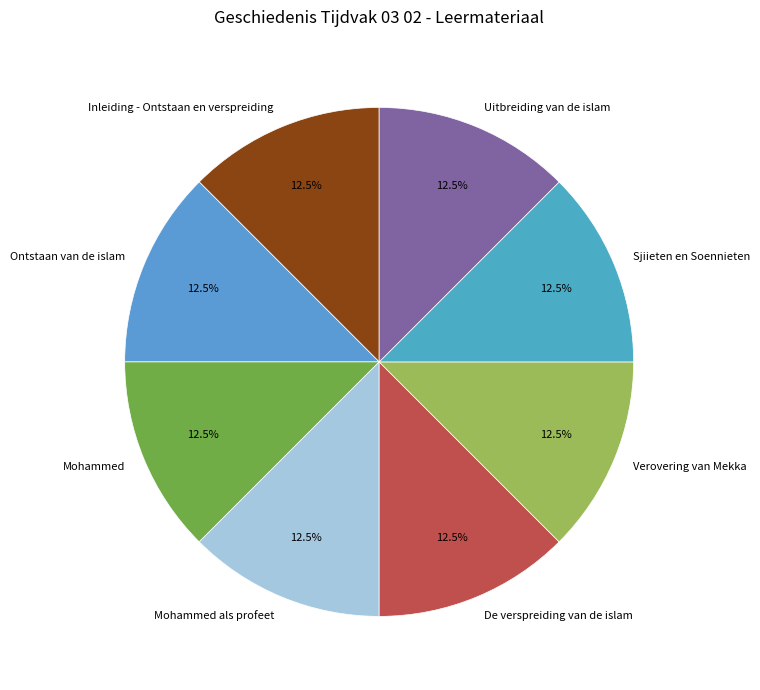

Does any single category account for the majority?

No